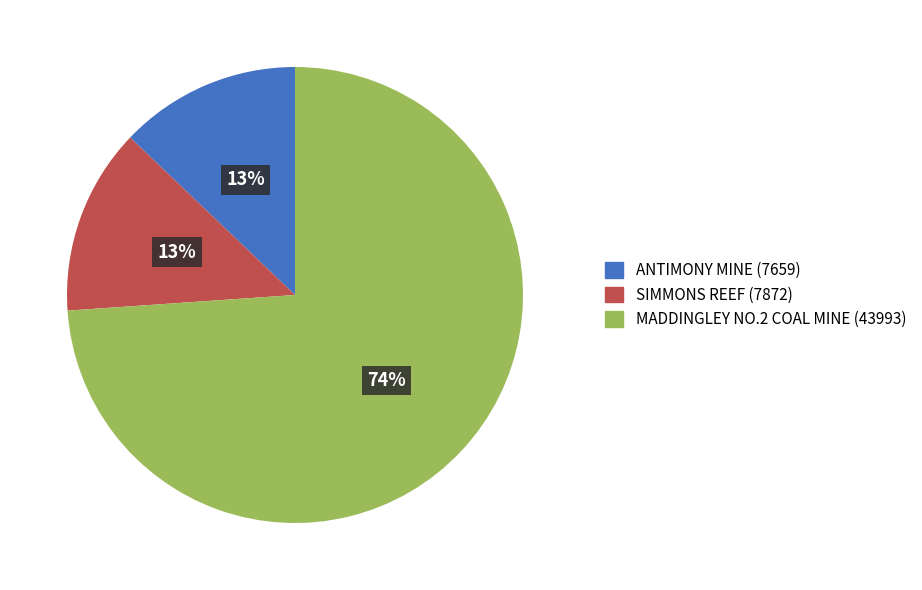

To the nearest percent, what is the difference between the largest and smallest slice percentages?

61%